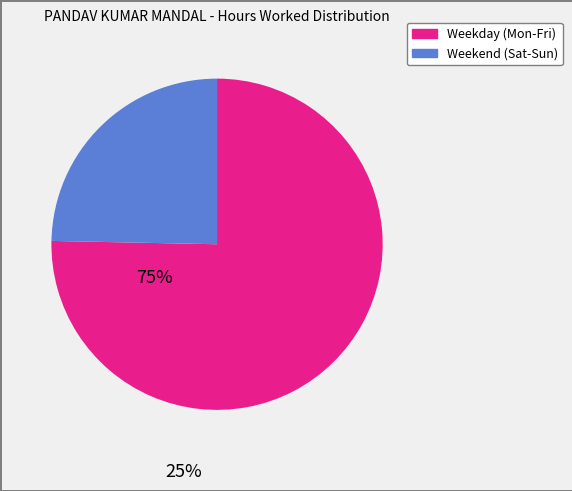

Is there any slice that represents more than half of the pie?

Yes